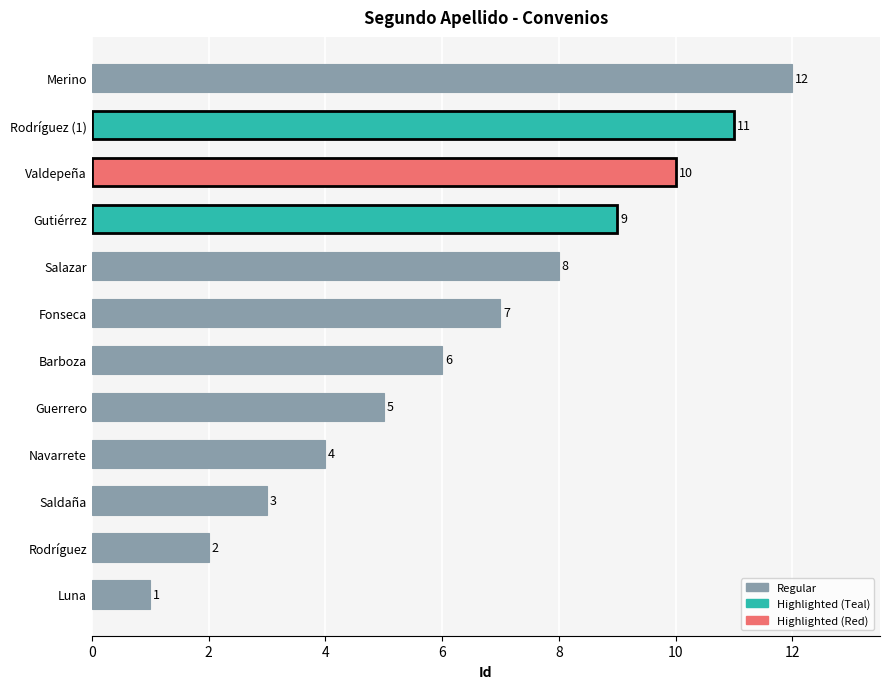

What is the difference between the maximum and minimum values?

11